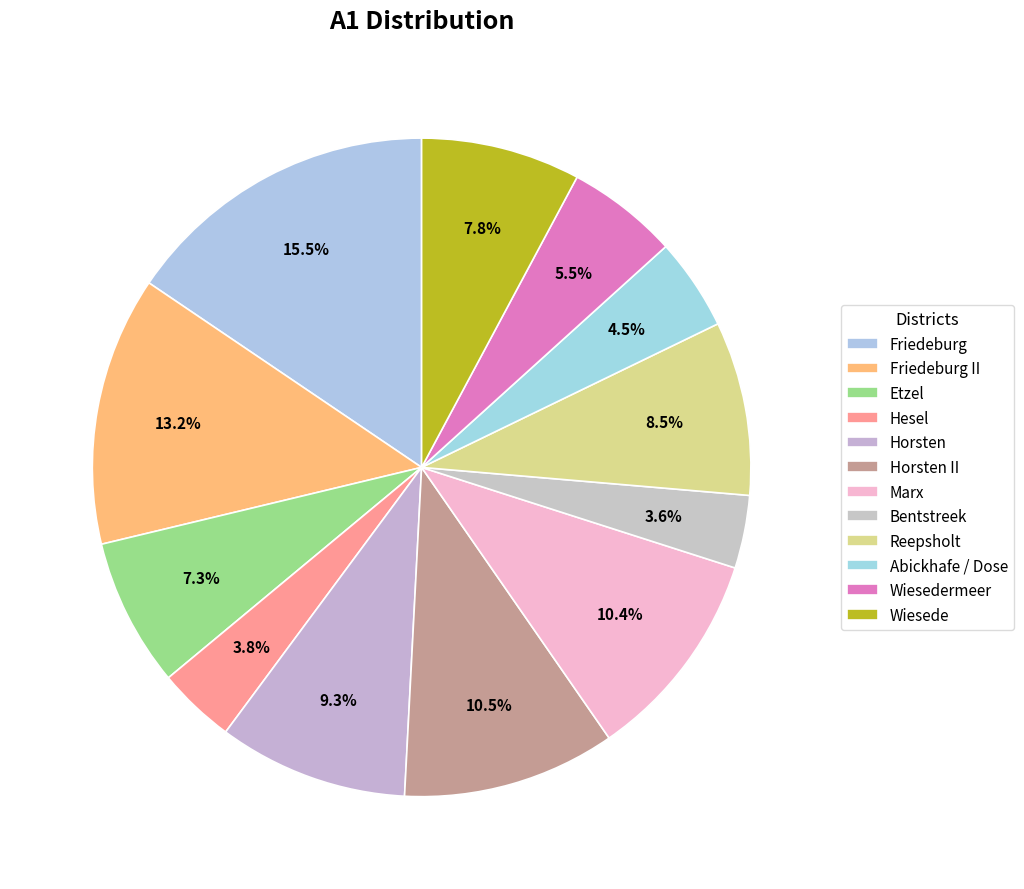

How many segments does this pie chart have?

12